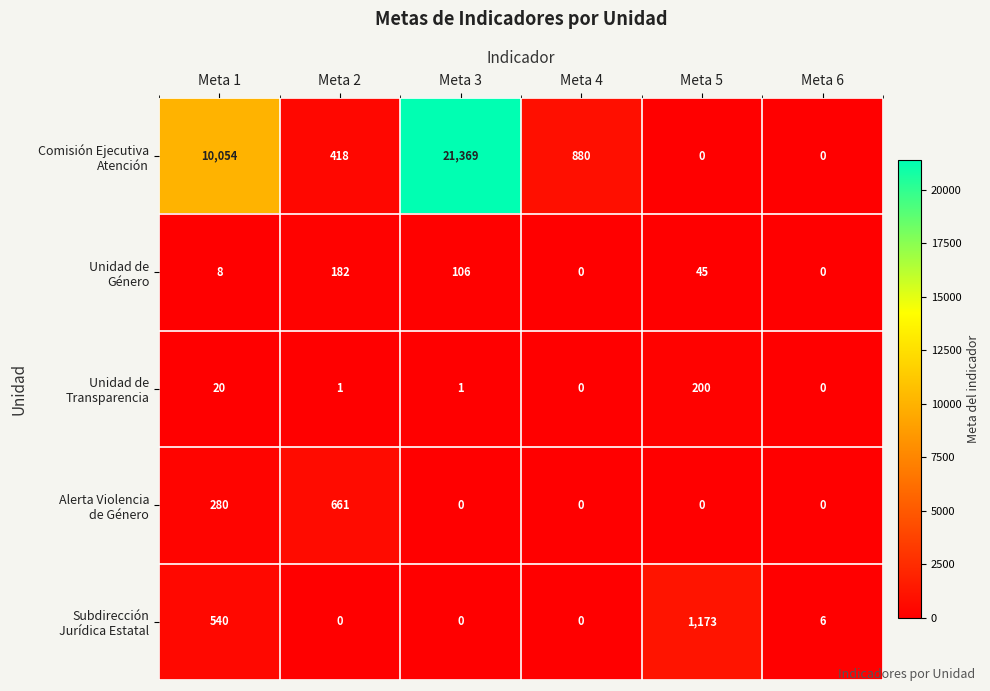

What is the greatest value displayed?

21369